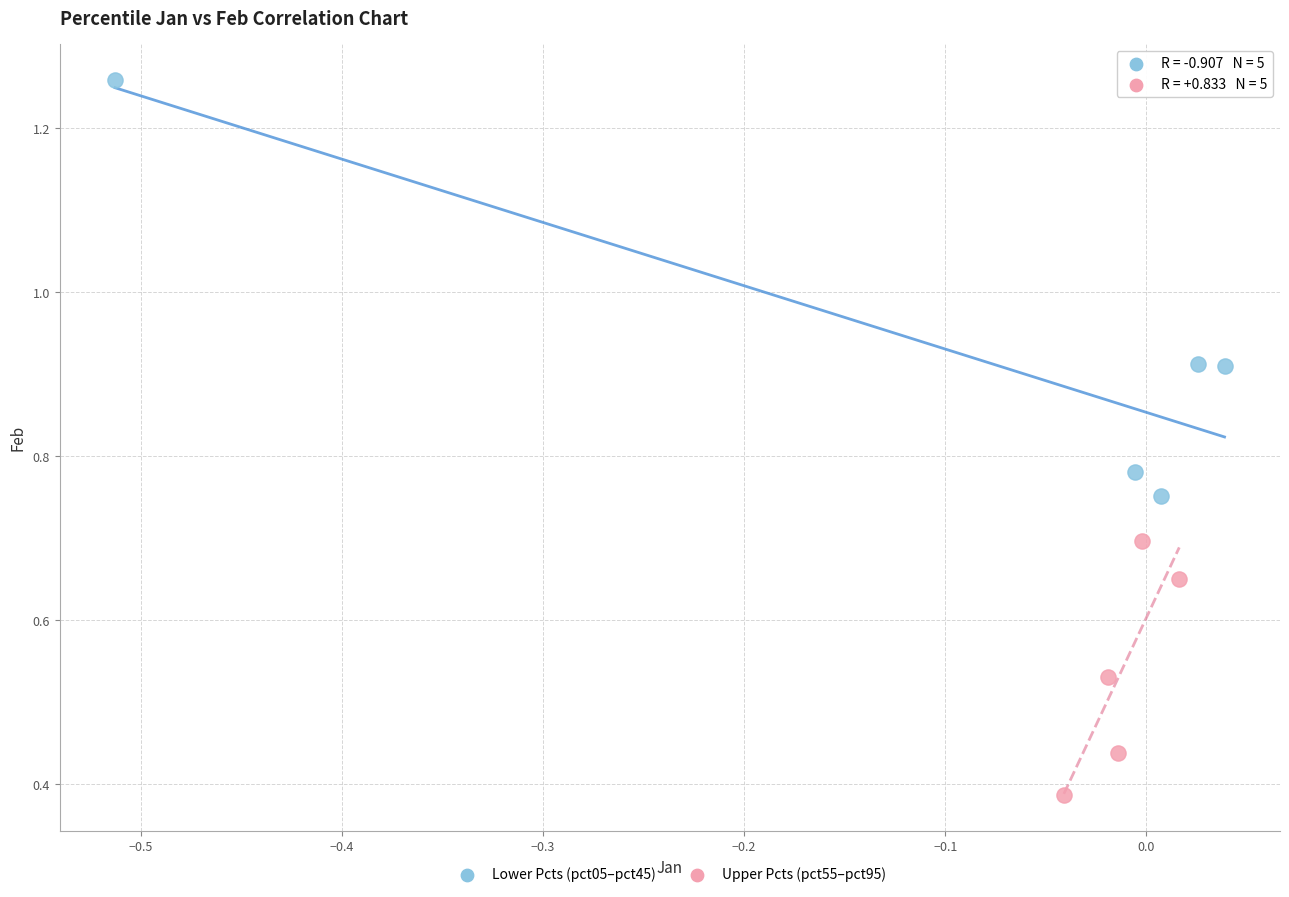

Which series has the widest spread of Y values?

Lower Pcts (pct05–pct45)